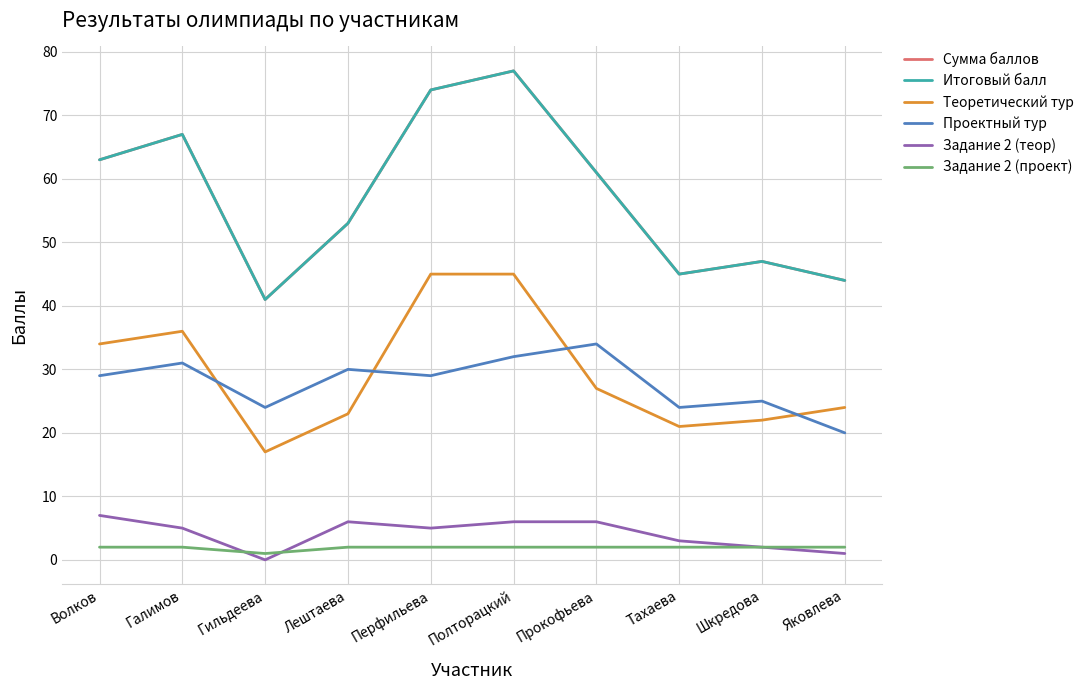

Is this an area chart (filled region under the line)?

No